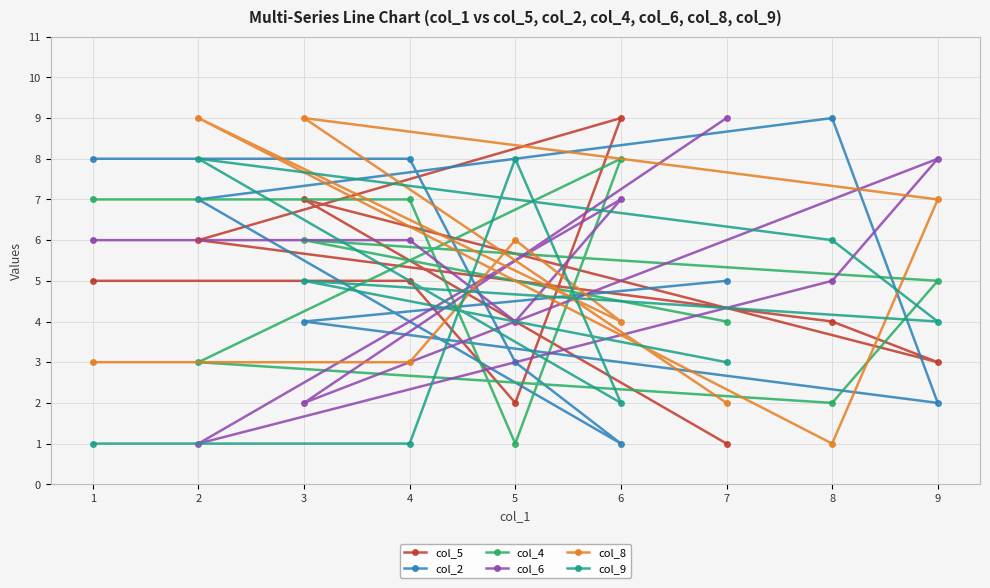

What is the minimum value for col_9?

1